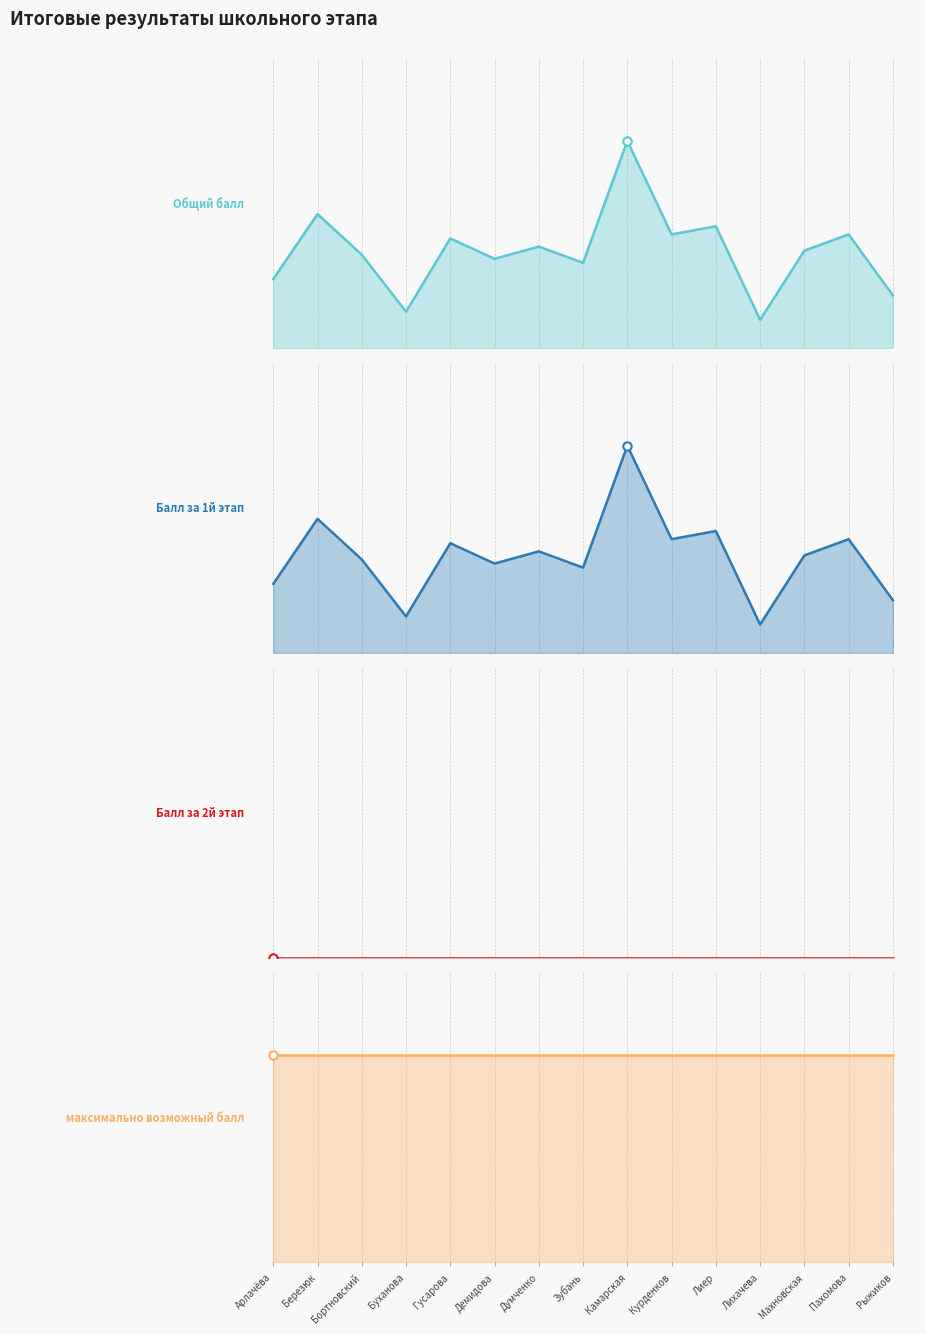

What is the sum of the Общий балл values at Махновская and Лиер?

54